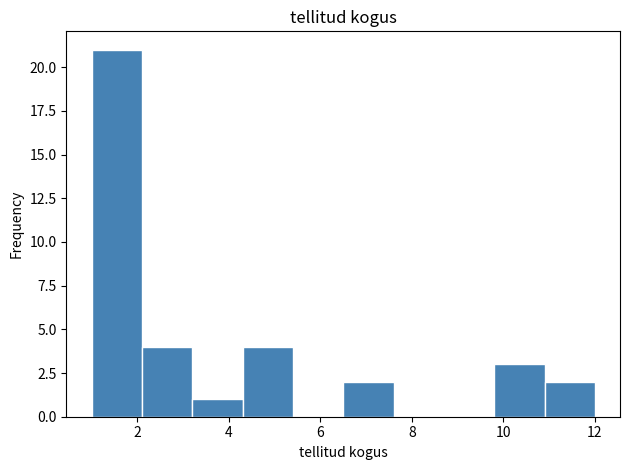

What is the height of the bar covering 3.2 to 4.3 on the x-axis? Neither the bar edges nor the heights are printed on the chart, so give them approximately, as read against the axes.

1